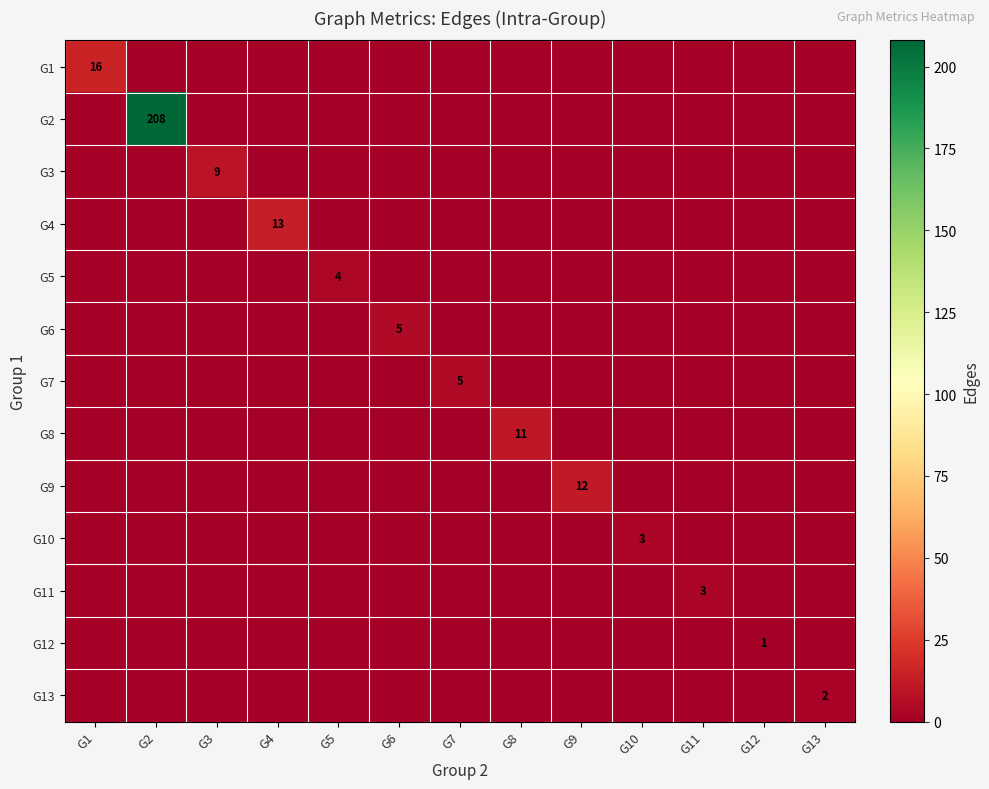

How many series are shown in this chart?

13